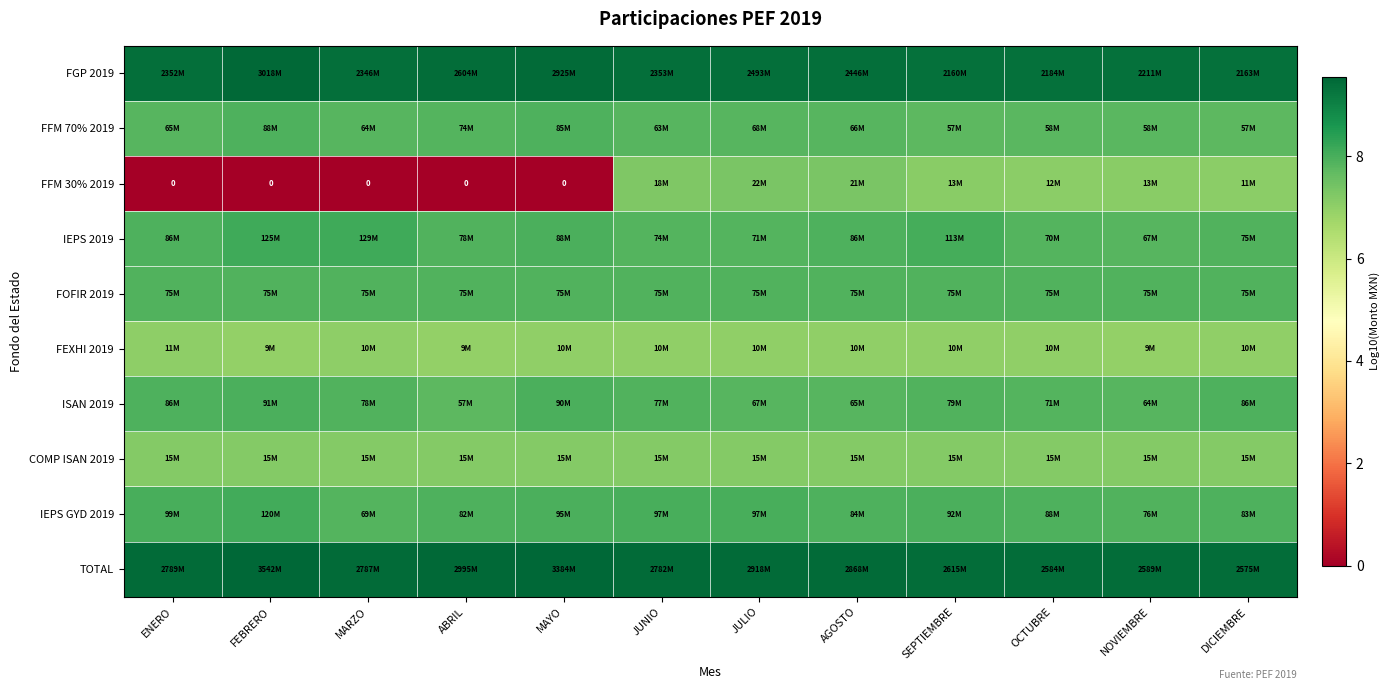

What is the difference between the highest and lowest values at FEBRERO?

9.5